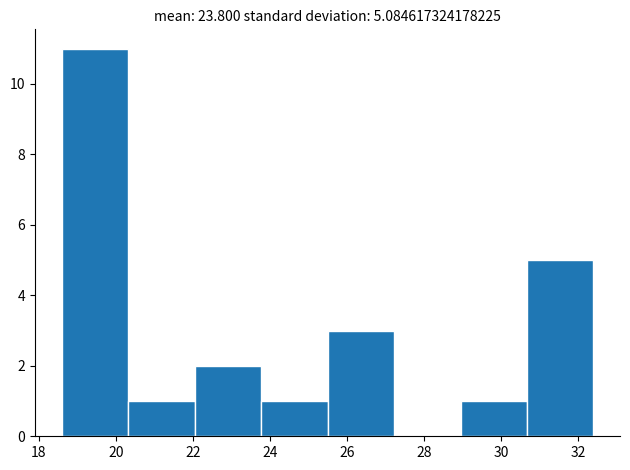

What is the height of the bar covering 20.4 to 22.0 on the x-axis? Neither the bar edges nor the heights are printed on the chart, so give them approximately, as read against the axes.

1